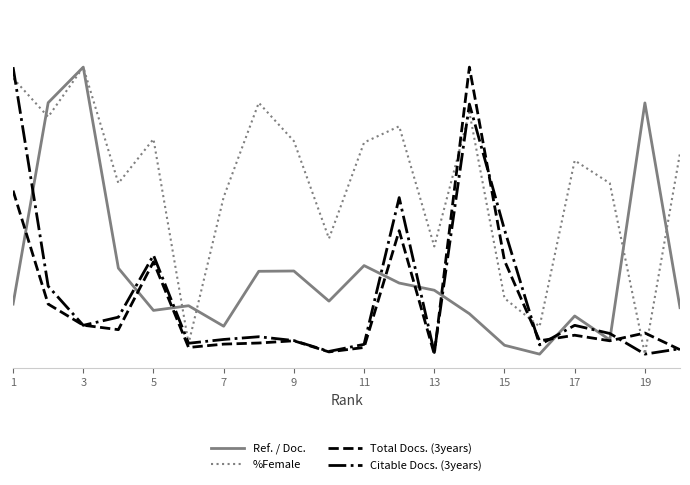

How many interior local peaks does the %Female series have?

6